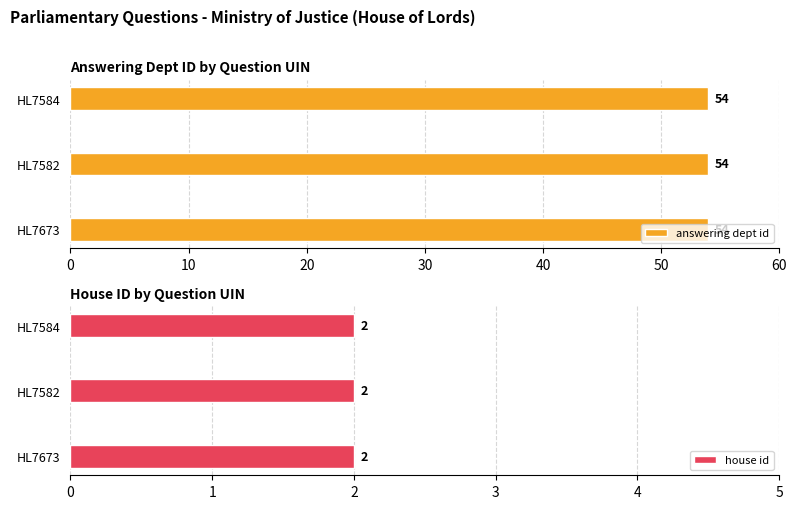

Which series has the widest spread of values?

answering dept id